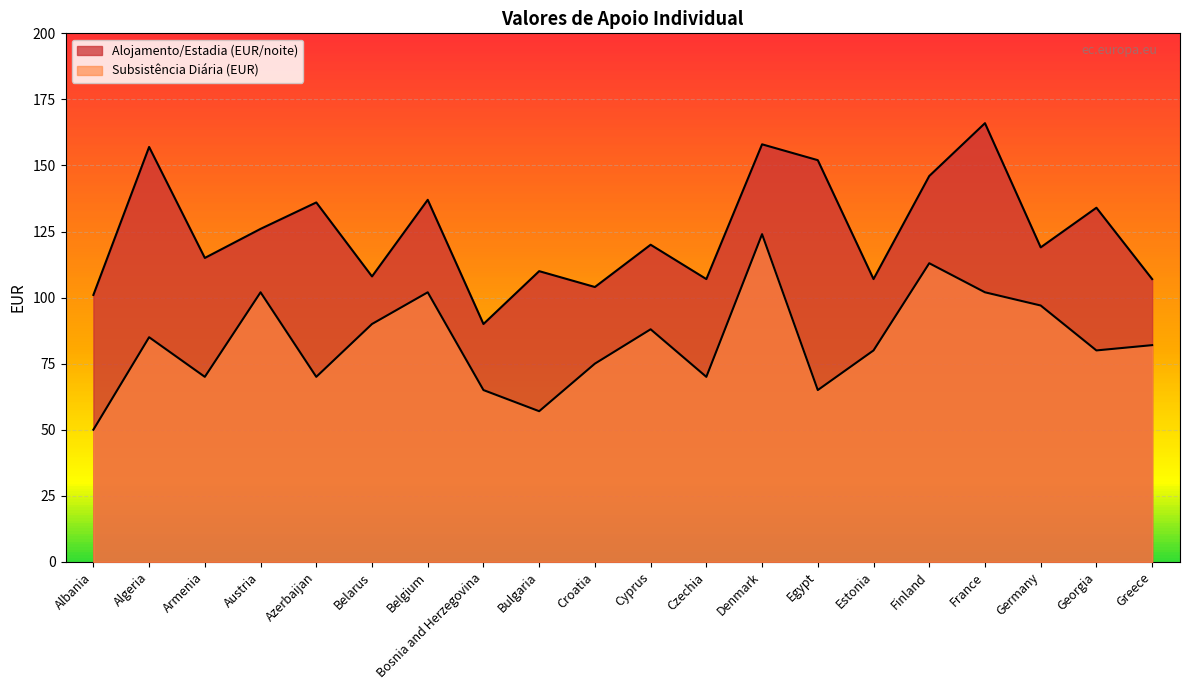

True or false: Subsistência Diária (EUR) and Alojamento/Estadia (EUR/noite) cross at least once.

False